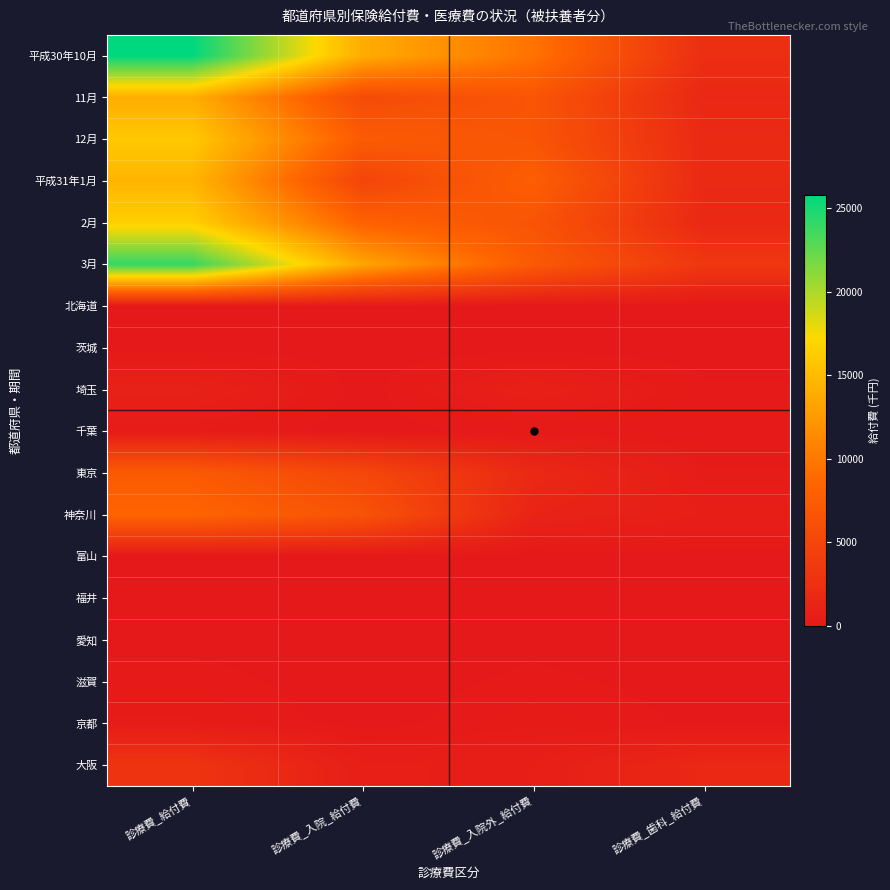

Reading right to left, extract all data points from this chart.

平成30年10月: 診療費_歯科_給付費=2332.7	診療費_入院外_給付費=9551.4	診療費_入院_給付費=13920.3	診療費_給付費=25804.4
11月: 診療費_歯科_給付費=1641.4	診療費_入院外_給付費=6749.1	診療費_入院_給付費=5572.3	診療費_給付費=13962.8
12月: 診療費_歯科_給付費=1886.5	診療費_入院外_給付費=6716.2	診療費_入院_給付費=7438.2	診療費_給付費=16040.9
平成31年1月: 診療費_歯科_給付費=1880.2	診療費_入院外_給付費=7795.3	診療費_入院_給付費=4889.1	診療費_給付費=14564.6
2月: 診療費_歯科_給付費=1747.0	診療費_入院外_給付費=6649.8	診療費_入院_給付費=8104.7	診療費_給付費=16501.5
3月: 診療費_歯科_給付費=3362.9	診療費_入院外_給付費=7288.9	診療費_入院_給付費=13335.6	診療費_給付費=23987.5
北海道: 診療費_歯科_給付費=0.0	診療費_入院外_給付費=0.0	診療費_入院_給付費=0.0	診療費_給付費=0.0
茨城: 診療費_歯科_給付費=8.2	診療費_入院外_給付費=20.6	診療費_入院_給付費=0.0	診療費_給付費=28.7
埼玉: 診療費_歯科_給付費=122.8	診療費_入院外_給付費=824.8	診療費_入院_給付費=0.0	診療費_給付費=947.6
千葉: 診療費_歯科_給付費=120.0	診療費_入院外_給付費=157.5	診療費_入院_給付費=0.0	診療費_給付費=277.5
東京: 診療費_歯科_給付費=325.8	診療費_入院外_給付費=1787.4	診療費_入院_給付費=5175.8	診療費_給付費=7289.0
神奈川: 診療費_歯科_給付費=639.1	診療費_入院外_給付費=1205.7	診療費_入院_給付費=6531.2	診療費_給付費=8376.0
富山: 診療費_歯科_給付費=0.0	診療費_入院外_給付費=0.0	診療費_入院_給付費=0.0	診療費_給付費=0.0
福井: 診療費_歯科_給付費=4.6	診療費_入院外_給付費=0.0	診療費_入院_給付費=0.0	診療費_給付費=4.6
愛知: 診療費_歯科_給付費=0.0	診療費_入院外_給付費=49.4	診療費_入院_給付費=0.0	診療費_給付費=49.4
滋賀: 診療費_歯科_給付費=29.6	診療費_入院外_給付費=141.2	診療費_入院_給付費=0.0	診療費_給付費=170.8
京都: 診療費_歯科_給付費=54.8	診療費_入院外_給付費=271.6	診療費_入院_給付費=0.0	診療費_給付費=326.4
大阪: 診療費_歯科_給付費=1704.5	診療費_入院外_給付費=640.2	診療費_入院_給付費=664.3	診療費_給付費=3009.0